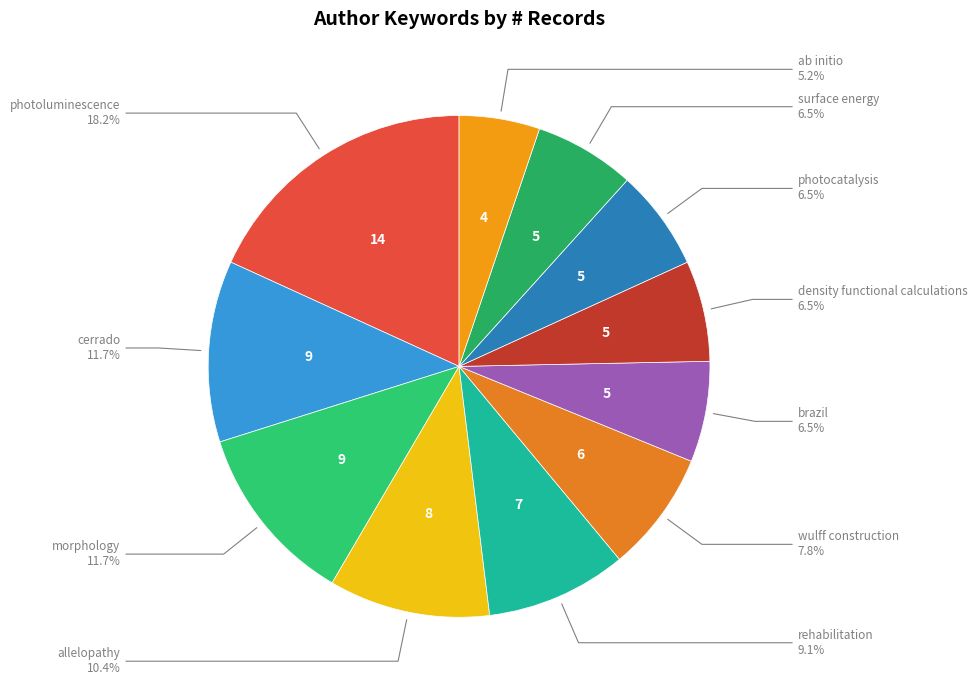

Is surface energy the majority of the pie?

No